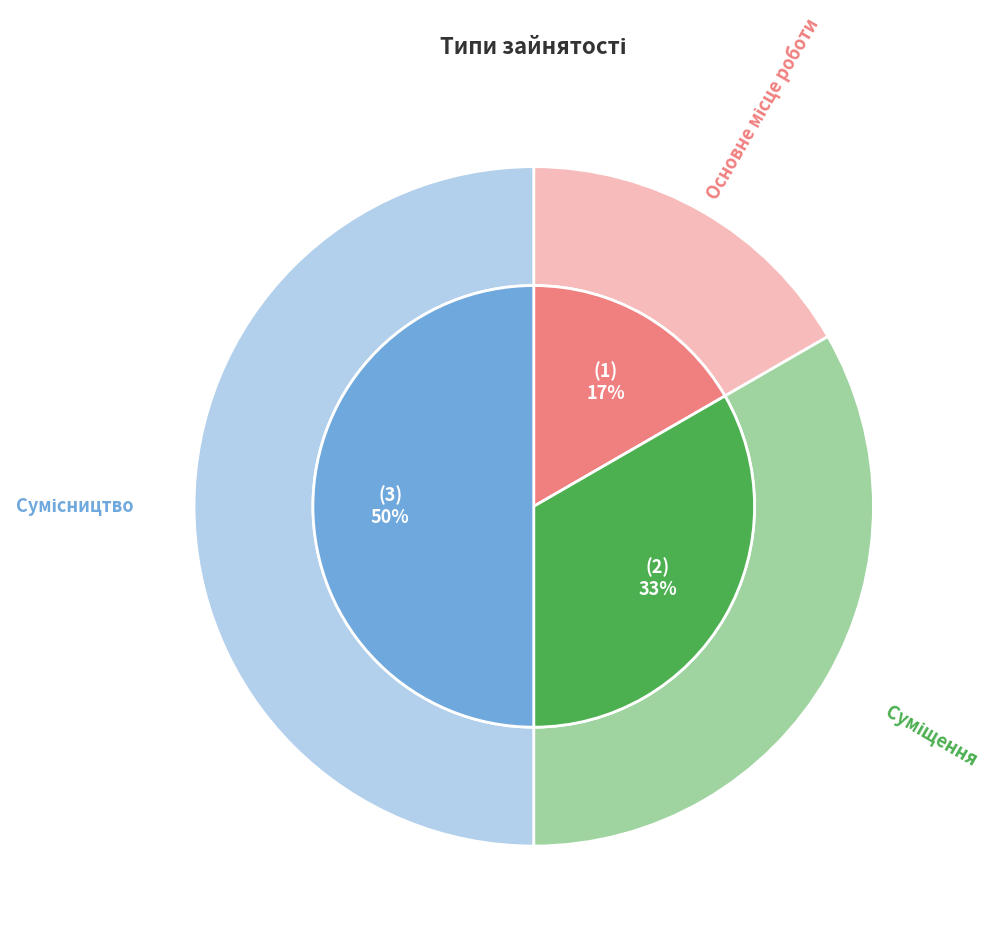

True or false: Сумісництво accounts for 50% of the total.

True